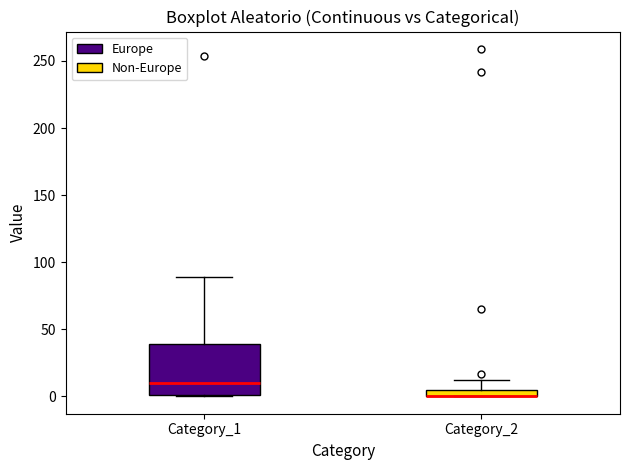

Comparing the boxes themselves (not the whiskers), which one is the tallest?

Category_1